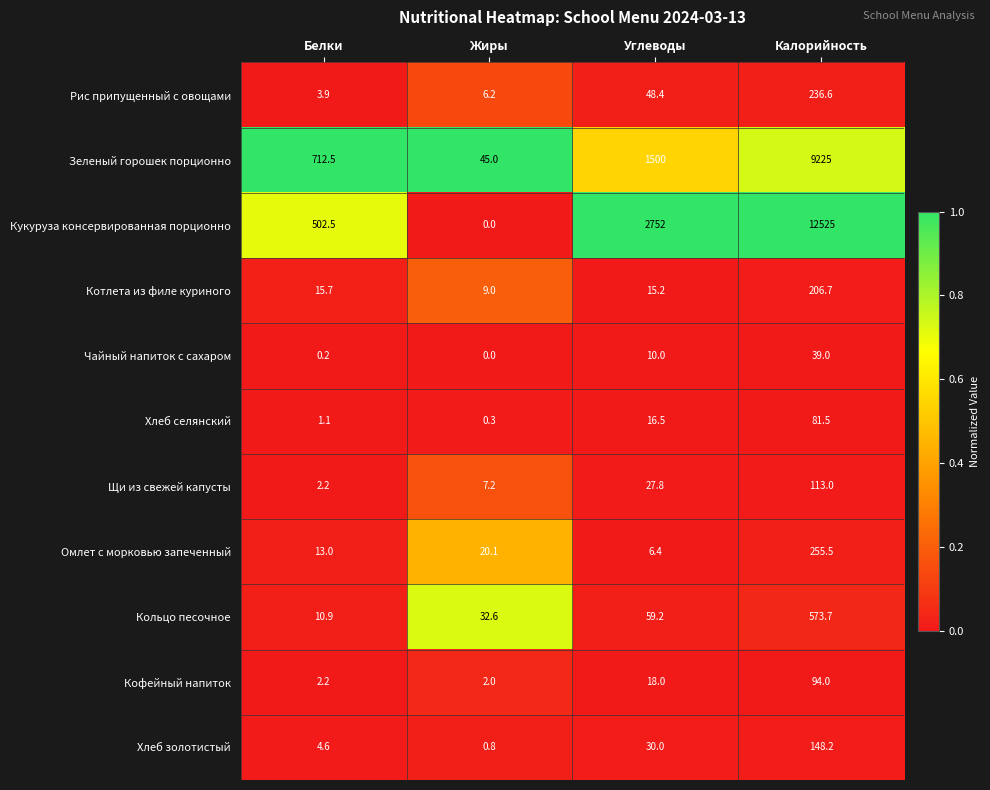

What is the maximum value shown in the chart?

12525.0